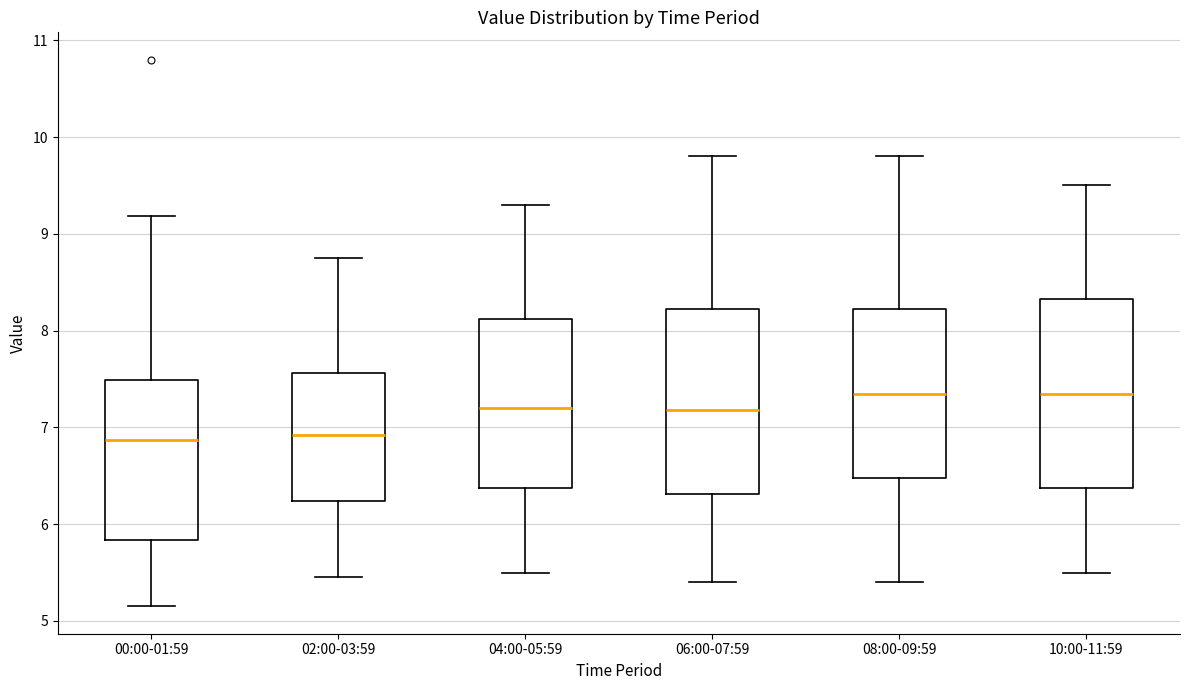

Reading left to right, transcribe this box plot: for each box, give where its median line is, the range the box spans, and where its two whiskers end, as read against the y-axis. The values are not printed on the chart, so give them approximately, as read against the axis.

00:00-01:59: median 6.9, box 5.8 to 7.5, whiskers 5.2 to 9.2
02:00-03:59: median 6.9, box 6.2 to 7.6, whiskers 5.5 to 8.8
04:00-05:59: median 7.2, box 6.4 to 8.1, whiskers 5.5 to 9.3
06:00-07:59: median 7.2, box 6.3 to 8.2, whiskers 5.4 to 9.8
08:00-09:59: median 7.4, box 6.5 to 8.2, whiskers 5.4 to 9.8
10:00-11:59: median 7.4, box 6.4 to 8.3, whiskers 5.5 to 9.5